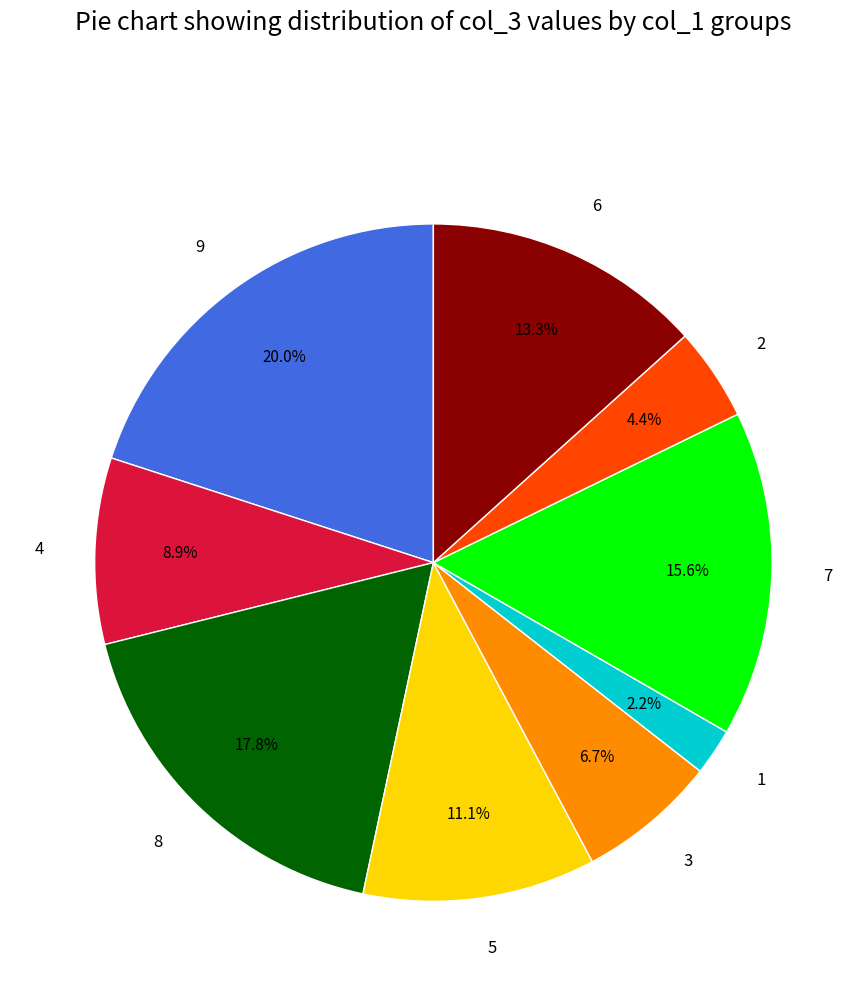

To the nearest percent, what is the average slice percentage?

11%